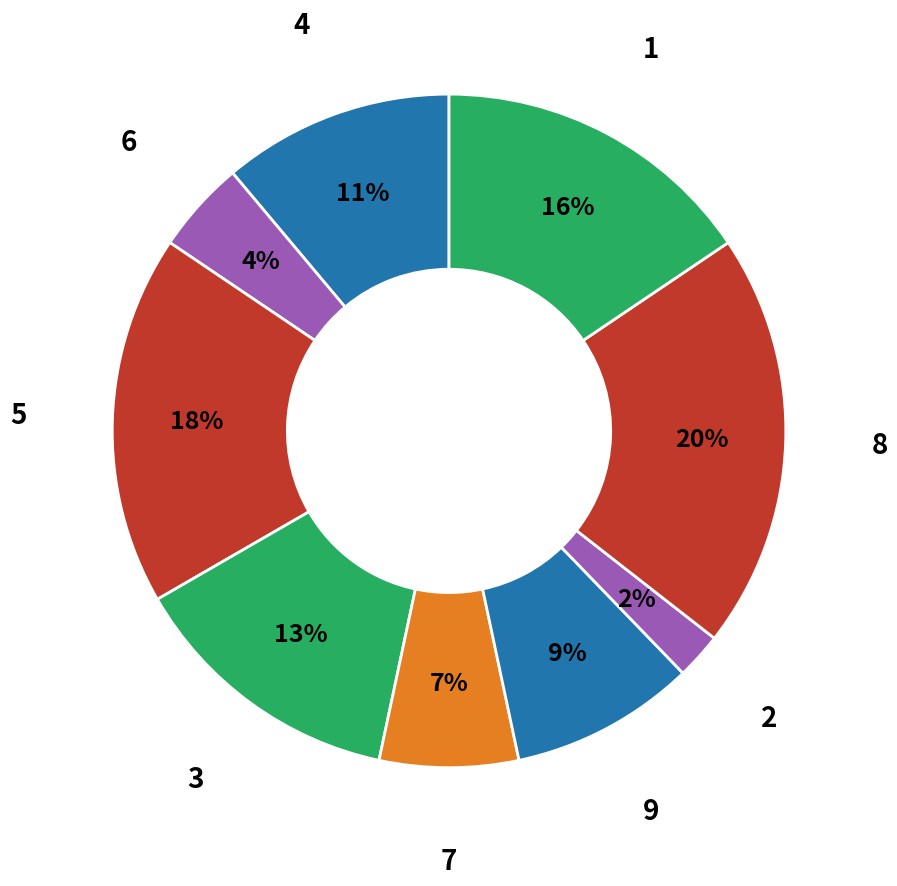

Is it true that 6 is 12% of the pie?

False